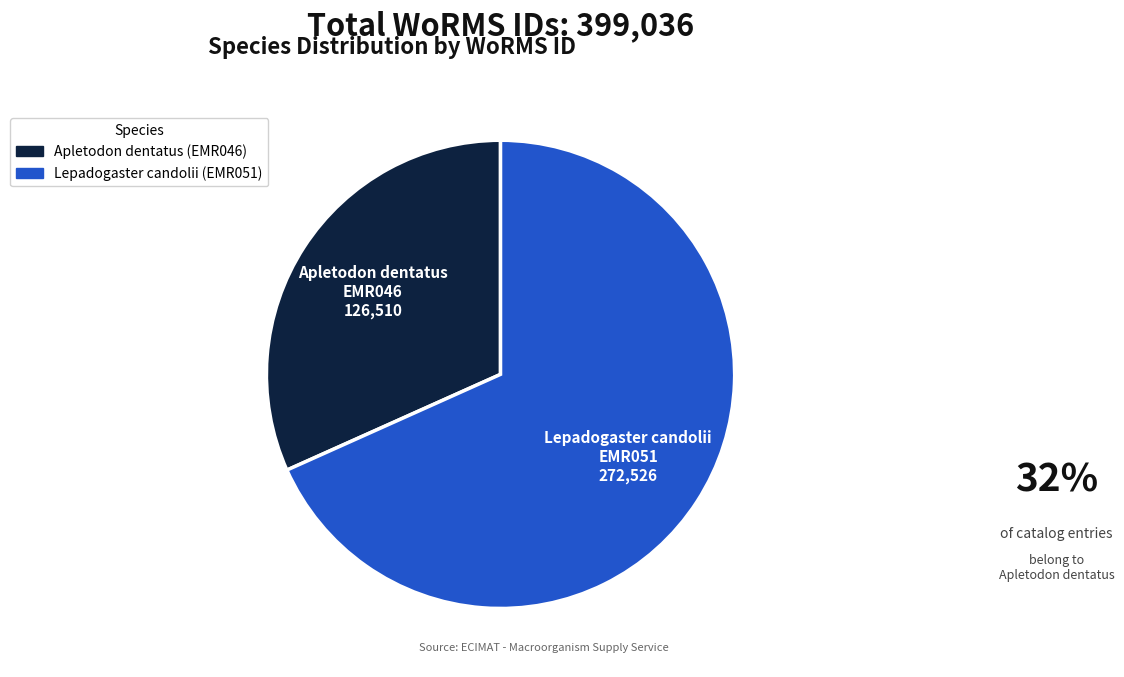

The Lepadogaster candolii (EMR051) slice represents 62% of the pie. True or false?

False